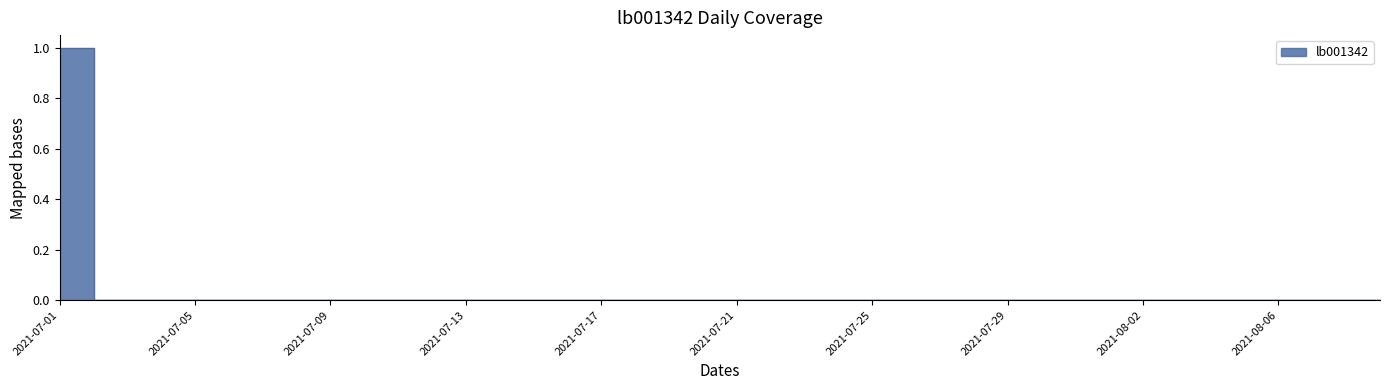

What is the label of the 1st point from the left?

2021-07-01